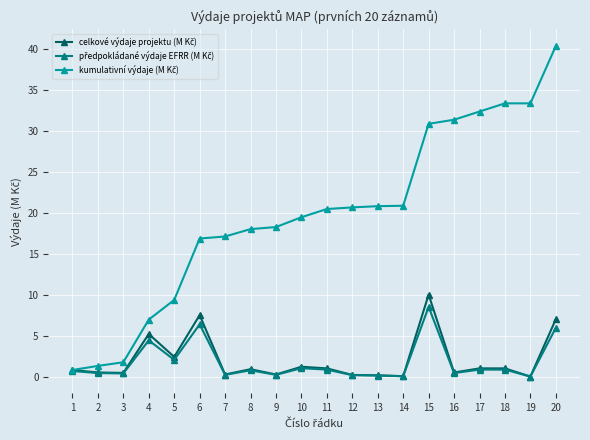

What is the total value across all series at 6?

30.7